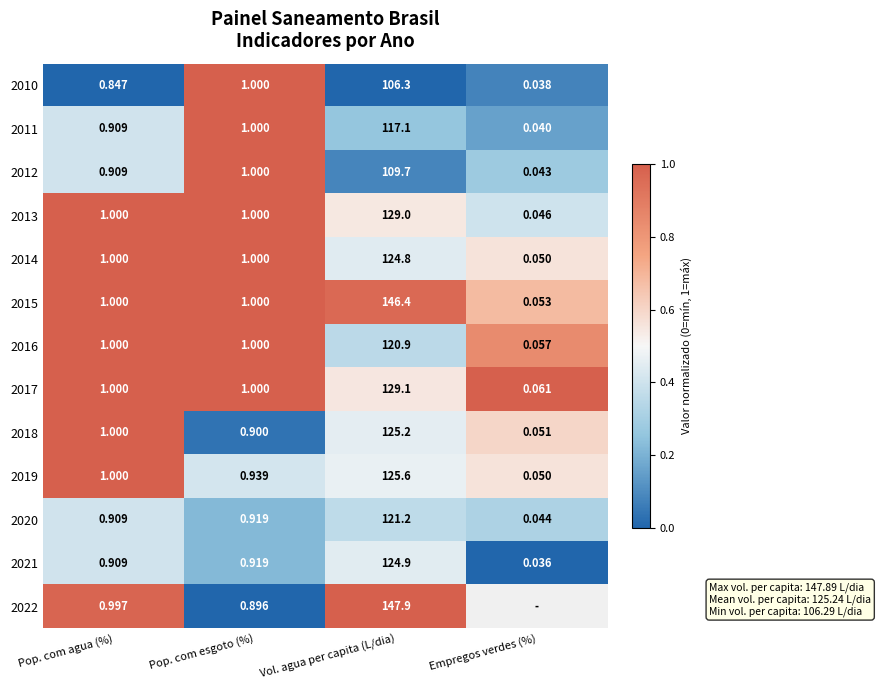

Where is 2010 nearest to the value 53?

Pop. com esgoto (%)